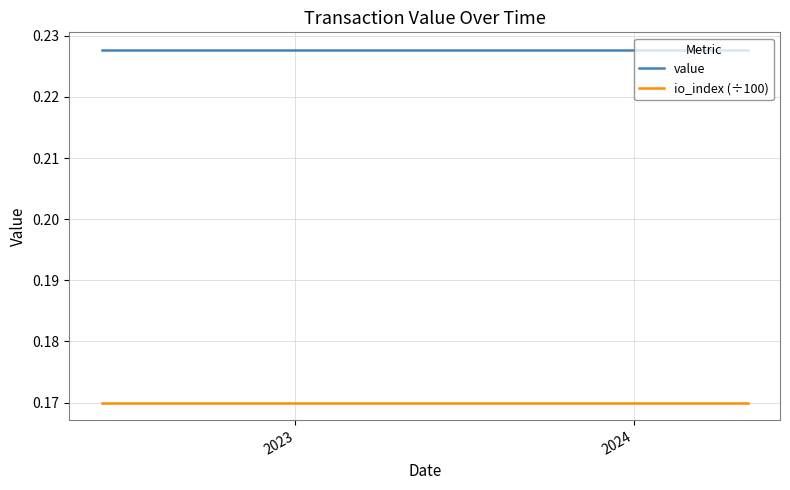

Does the chart have visible grid lines?

Yes